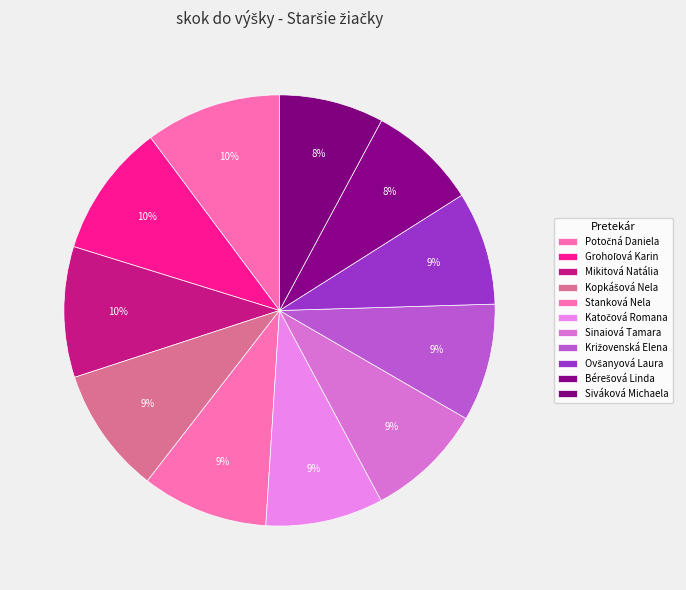

How many segments does this pie chart have?

11